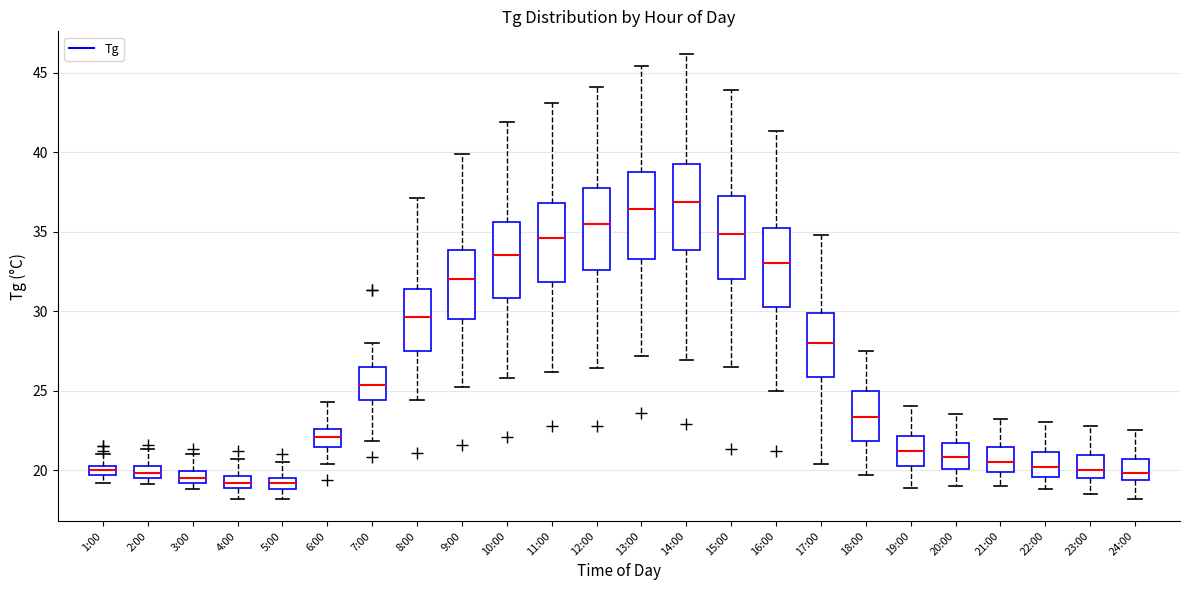

Where does the upper whisker of the box for 8:00 end on the y-axis? The values are not printed on the chart, so give them approximately, as read against the axis.

37.0